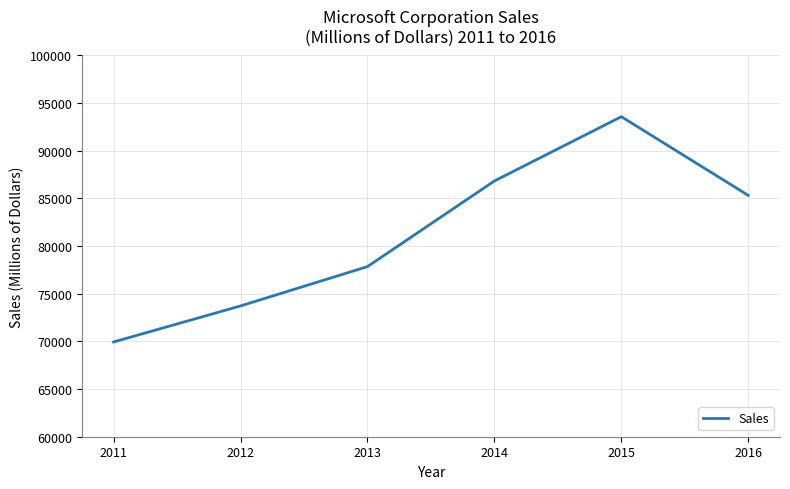

What is the sum of the values at 2012 and 2013?

151572